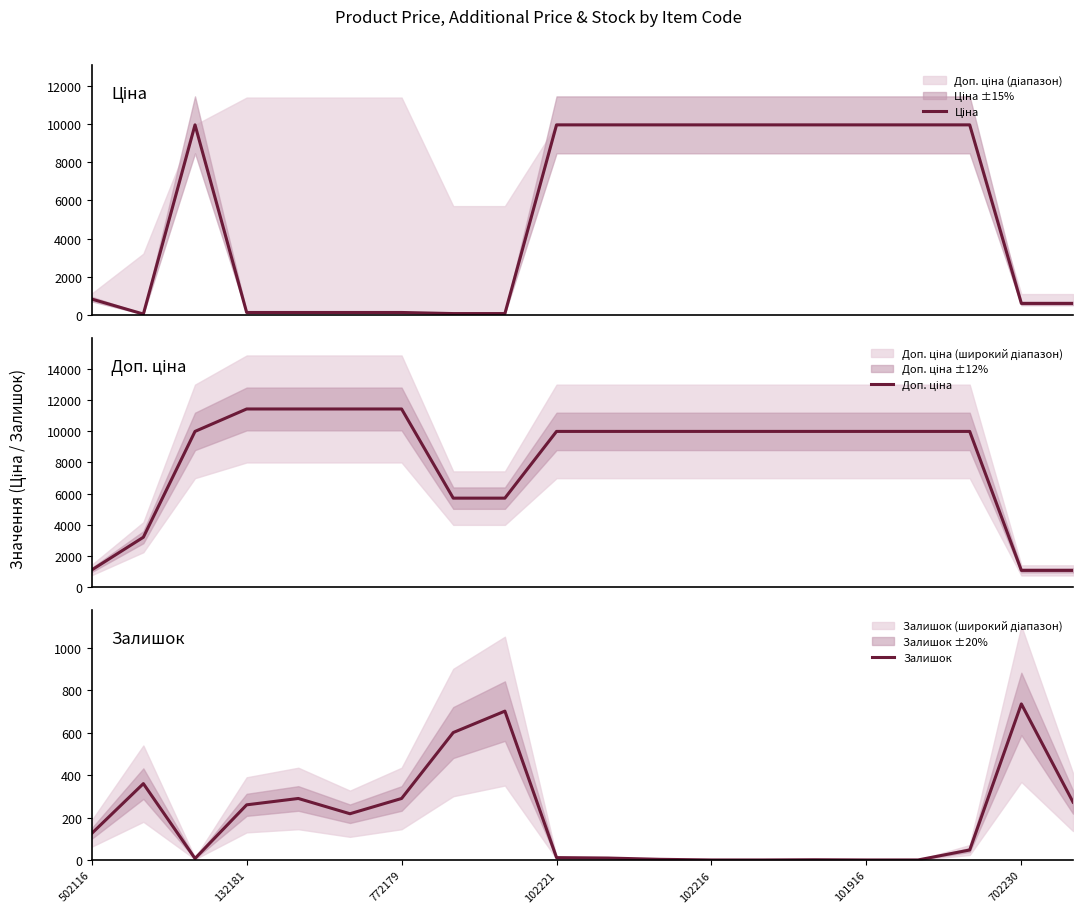

Is the value of Ціна at 16 greater than the value of Доп. ціна at 7?

Yes